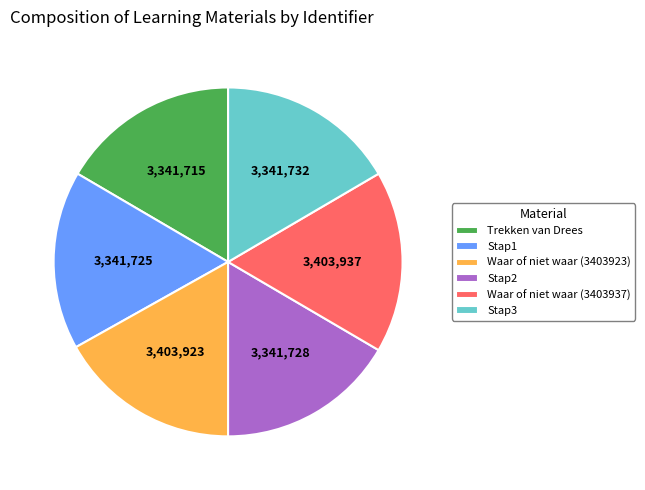

Is the sum of Trekken van Drees and Stap3 greater than half?

No